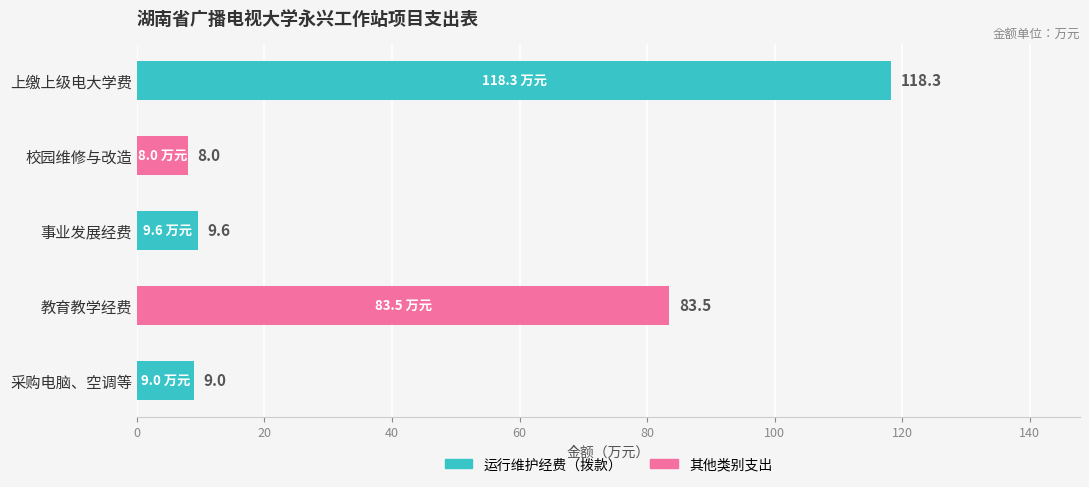

What is the sum of all values?

228.4